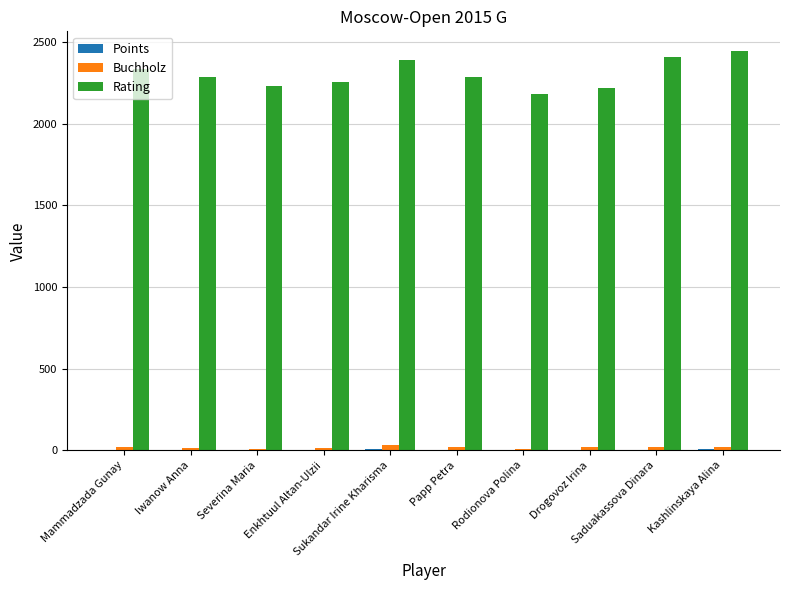

What is the sum of all Rating values?

23042.0